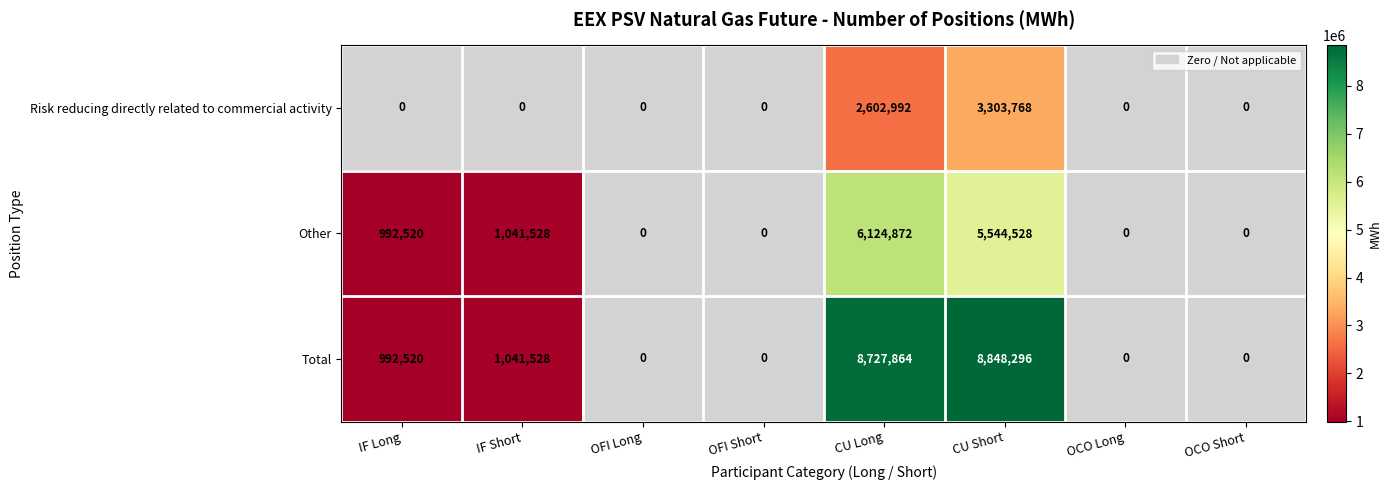

Which series has the largest total across all categories?

Total